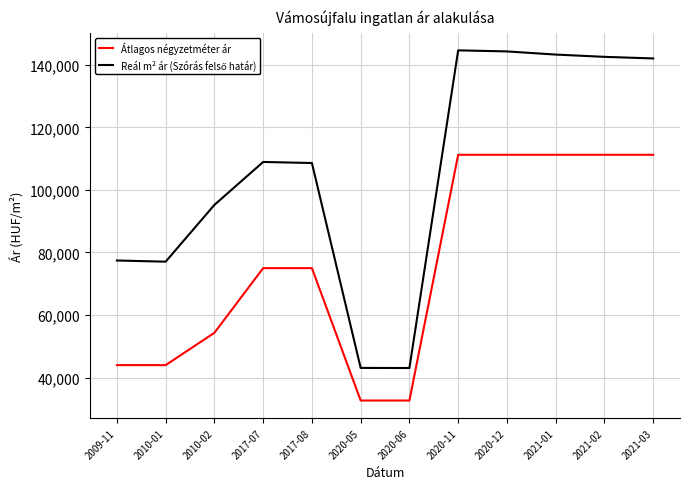

What is the spread (max minus min) of values at 2021-03?

30793